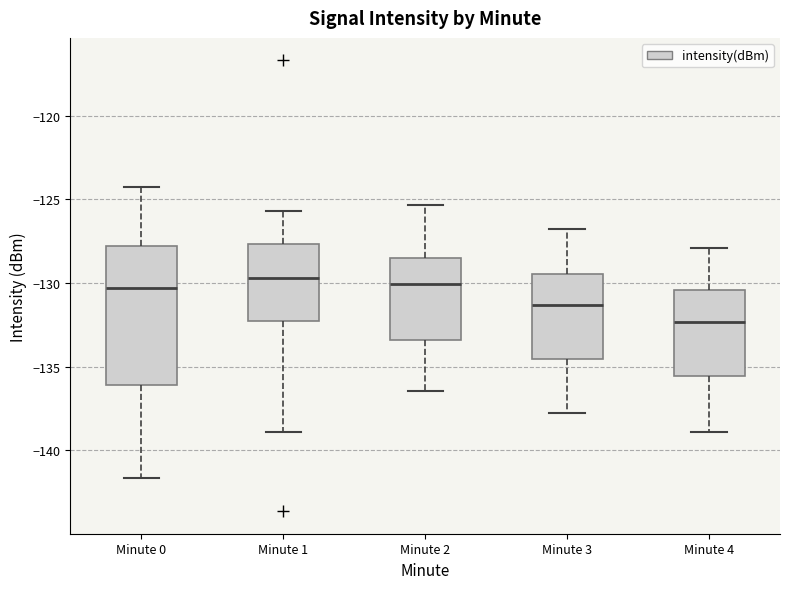

Reading left to right, transcribe this box plot: for each box, give where its median line is, the range the box spans, and where its two whiskers end, as read against the y-axis. The values are not printed on the chart, so give them approximately, as read against the axis.

Minute 0: median -130.5, box -136.0 to -128.0, whiskers -141.5 to -124.5
Minute 1: median -129.5, box -132.5 to -127.5, whiskers -139.0 to -125.5
Minute 2: median -130.0, box -133.5 to -128.5, whiskers -136.5 to -125.5
Minute 3: median -131.5, box -134.5 to -129.5, whiskers -138.0 to -127.0
Minute 4: median -132.5, box -135.5 to -130.5, whiskers -139.0 to -128.0